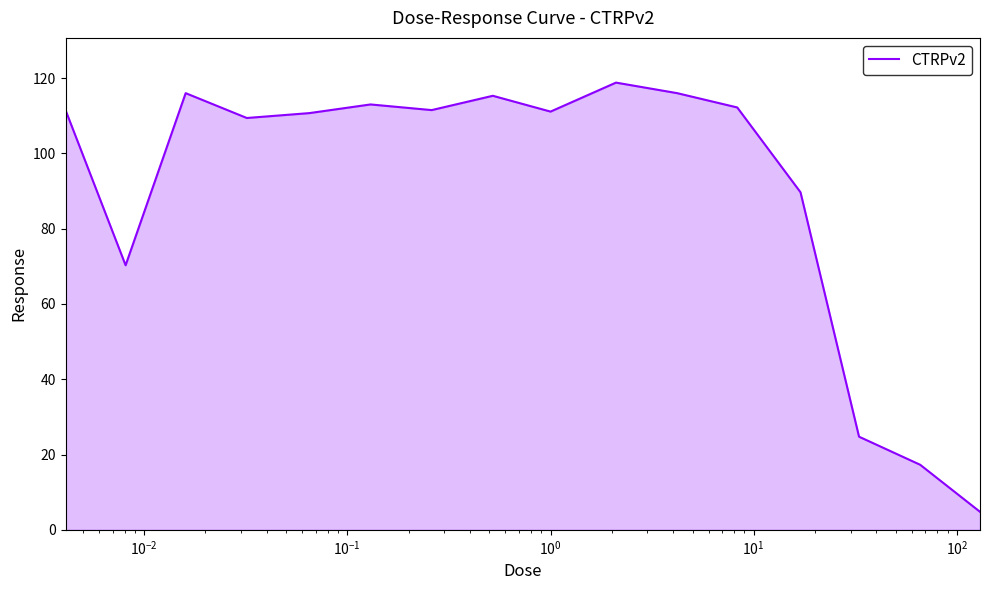

What is the minimum value shown in the chart?

4.8